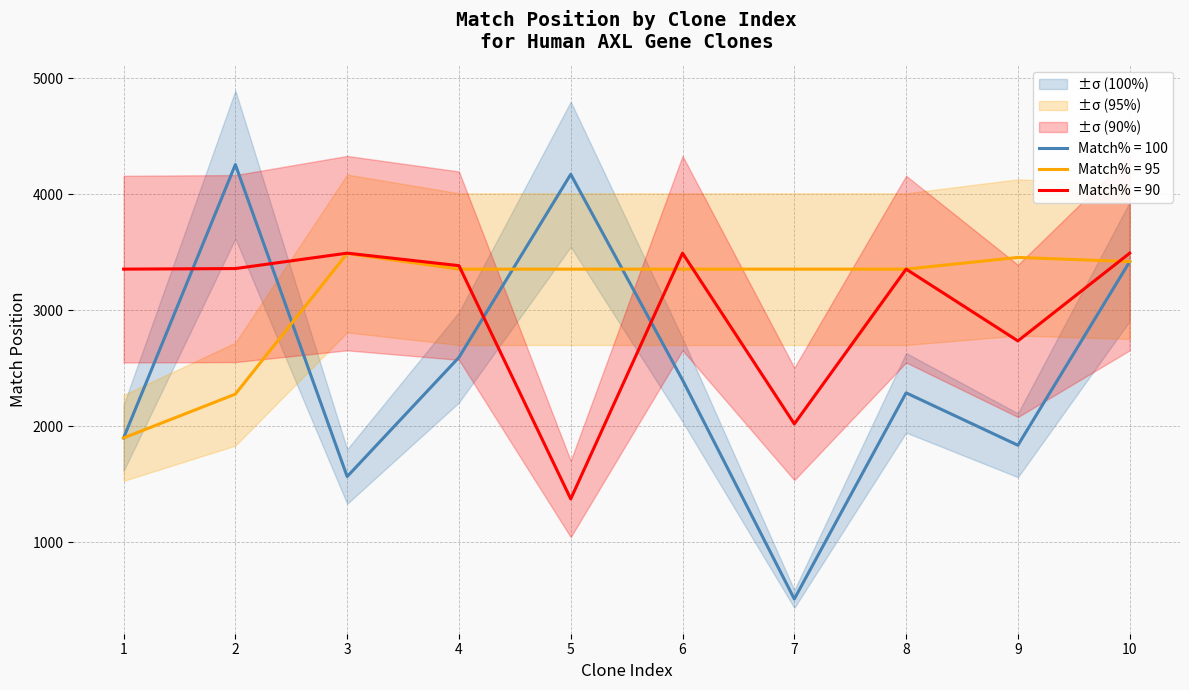

How many intersections are there between Match % = 95 and Match % = 100?

3